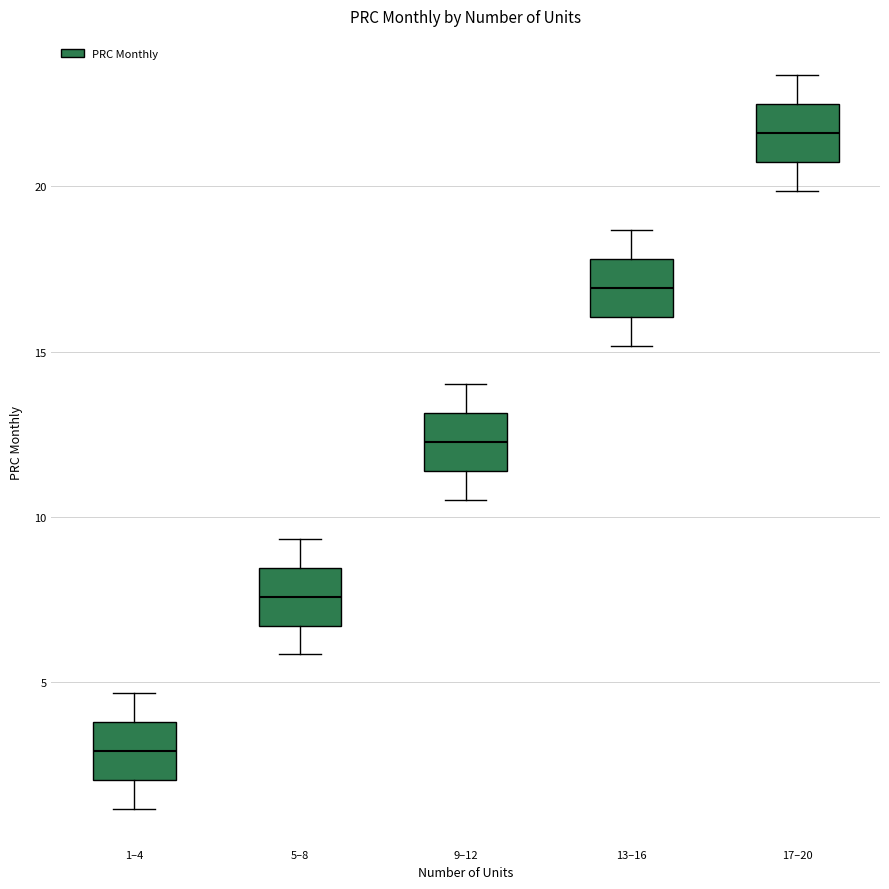

Reading left to right, read every box against the y-axis: the position of its median line, the range the box covers, and the ends of its whiskers. The values are not printed on the chart, so give them approximately, as read against the axis.

1–4: median 3.0, box 2.0 to 4.0, whiskers 1.0 to 4.5
5–8: median 7.5, box 6.5 to 8.5, whiskers 6.0 to 9.5
9–12: median 12.5, box 11.5 to 13.0, whiskers 10.5 to 14.0
13–16: median 17.0, box 16.0 to 18.0, whiskers 15.0 to 18.5
17–20: median 21.5, box 20.5 to 22.5, whiskers 20.0 to 23.5